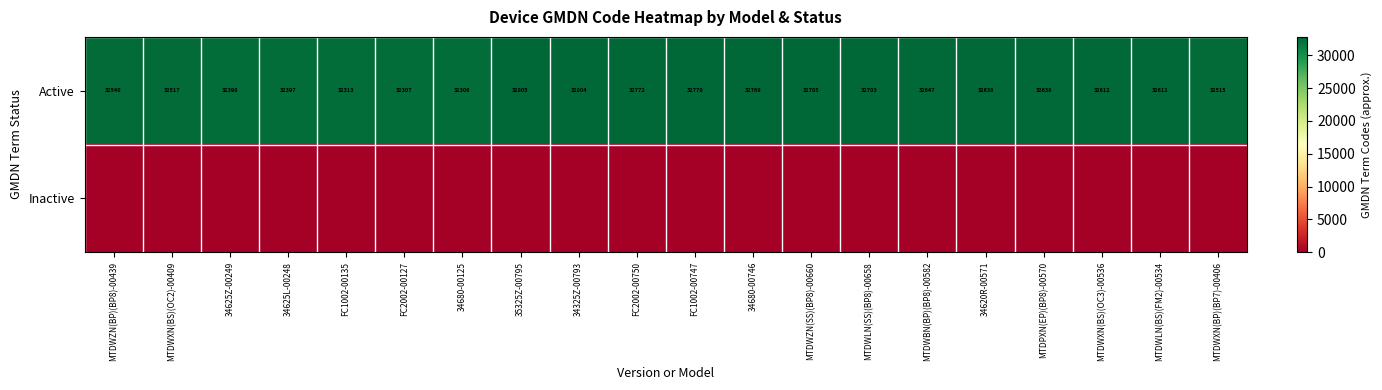

Is it true that Active equals 47237 at MTDWLN(SS)(BP8)-00658?

False